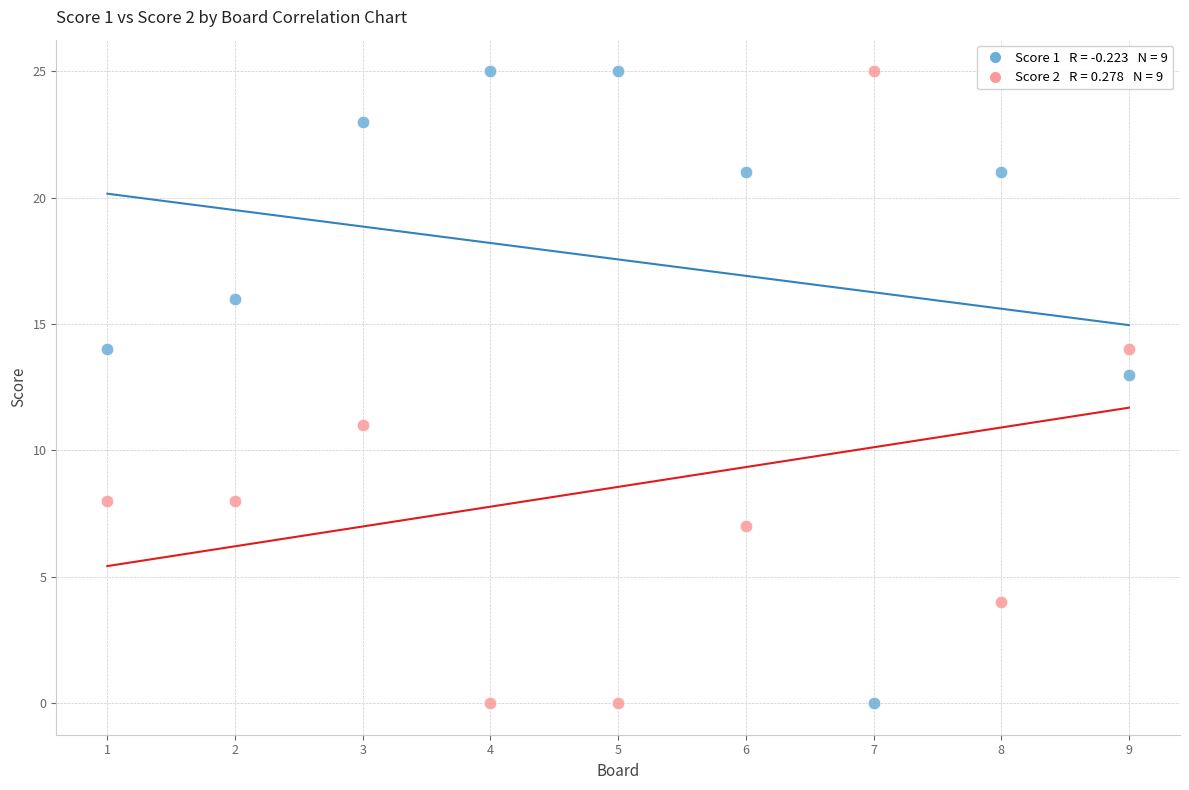

Across all data points, what is the range of Y values (max minus min)?

25